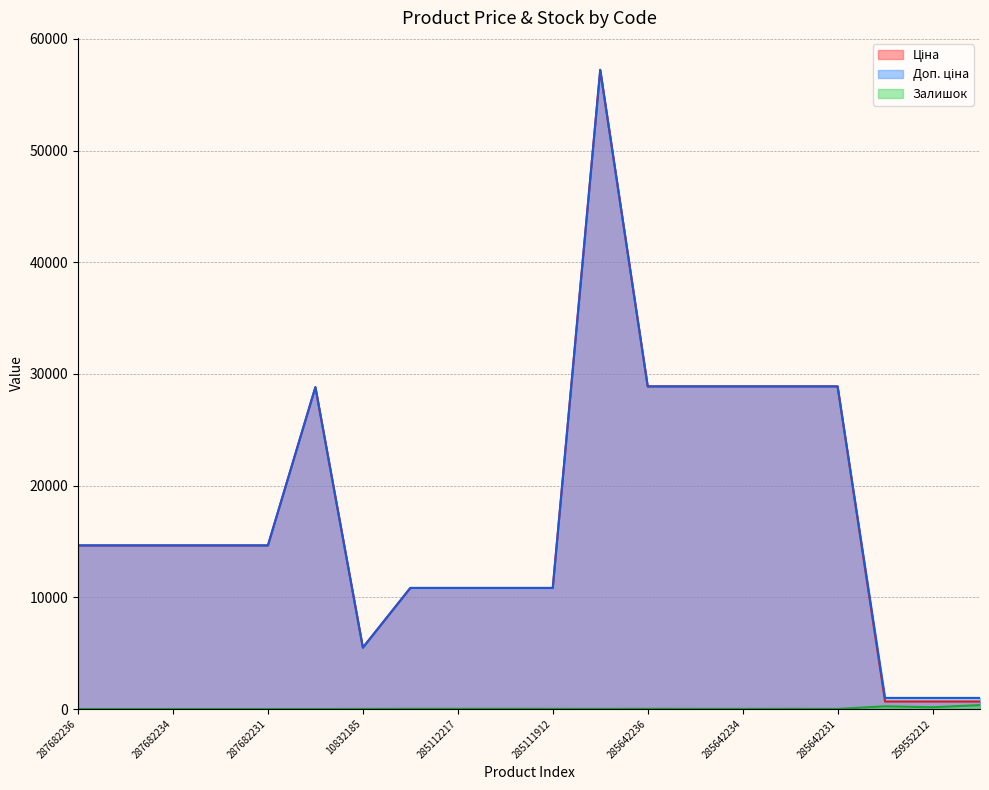

True or false: Залишок has a value of 9.0 at 285642231.

True